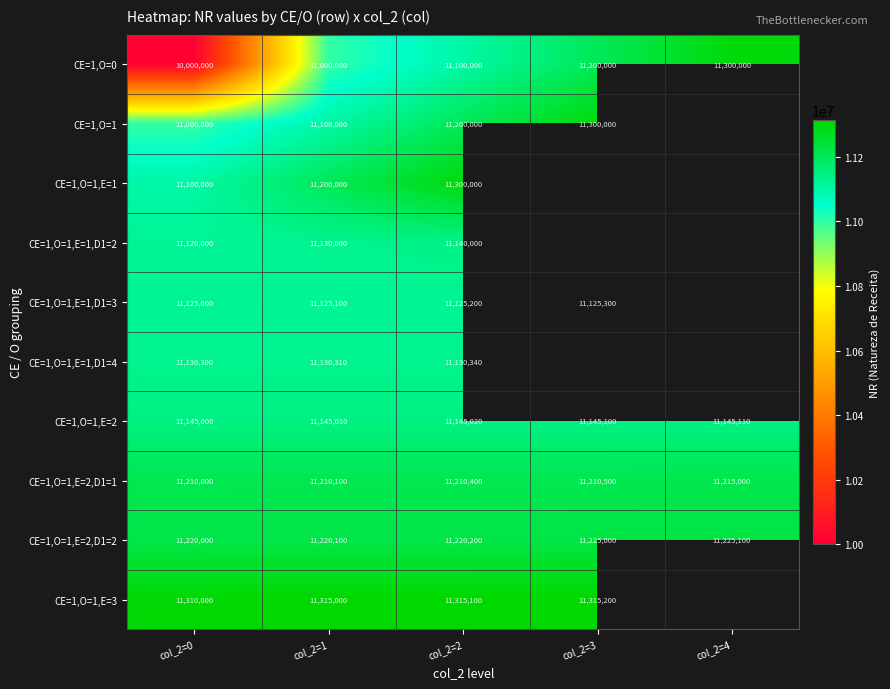

The value of CE=1,O=1,E=1,D1=3 at col_2=3 is 19930296.5. True or false?

False